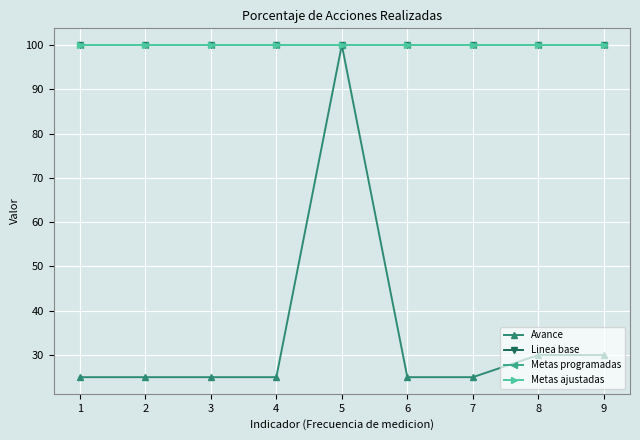

How many interior local peaks does the Avance series have?

1